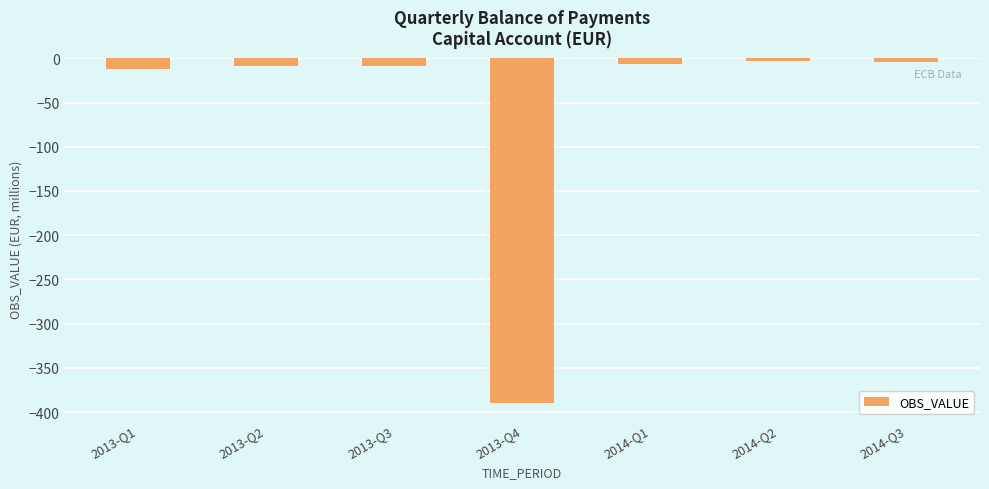

What is the label of the 5th bar from the left?

2014-Q1